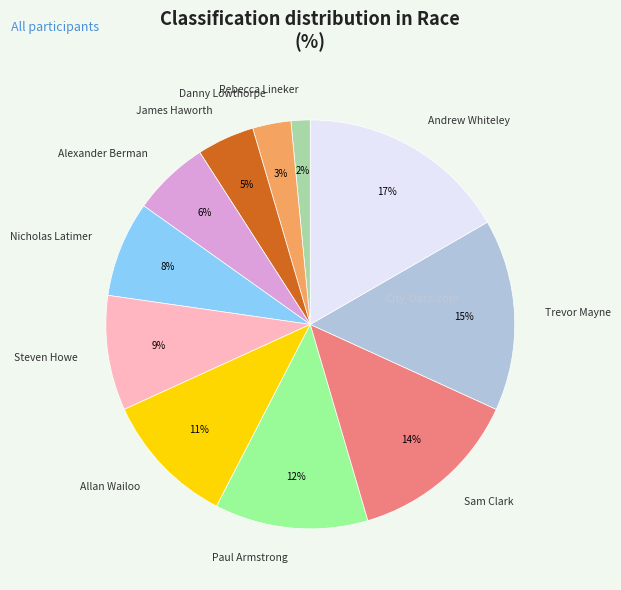

Rank the categories by value from lowest to highest.

Rebecca Lineker, Danny Lowthorpe, James Haworth, Alexander Berman, Nicholas Latimer, Steven Howe, Allan Wailoo, Paul Armstrong, Sam Clark, Trevor Mayne, Andrew Whiteley